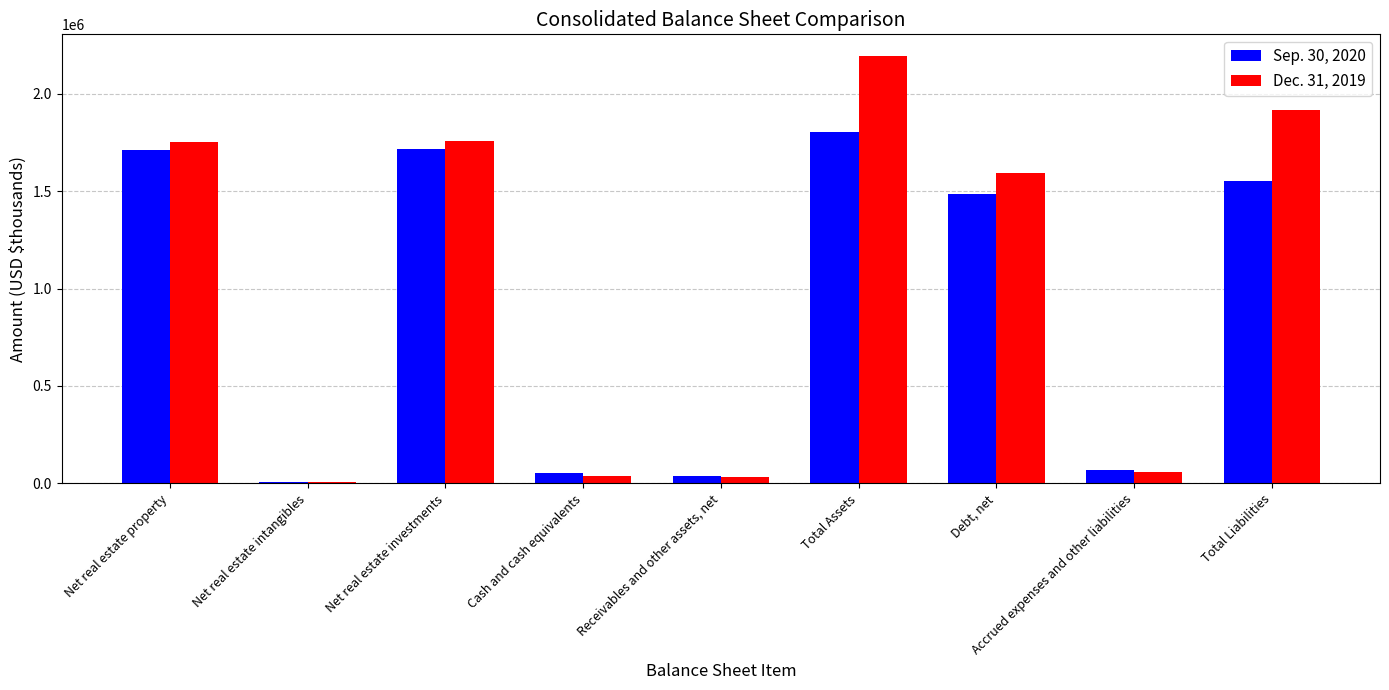

How many distinct data groups are displayed?

2